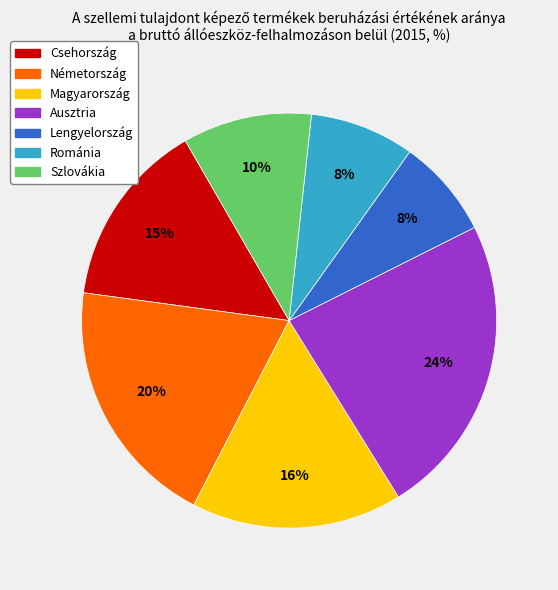

Count the number of slices in the pie.

7